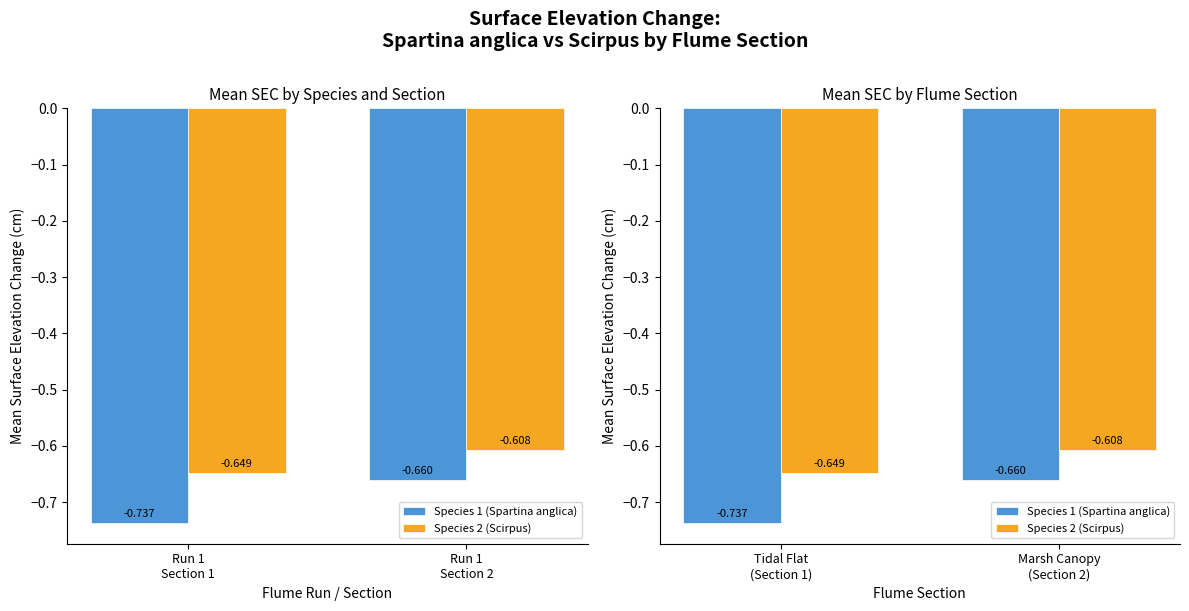

Rank the categories by Species 2 (Scirpus) value from highest to lowest.

Marsh Canopy (Section 2), Tidal Flat (Section 1)